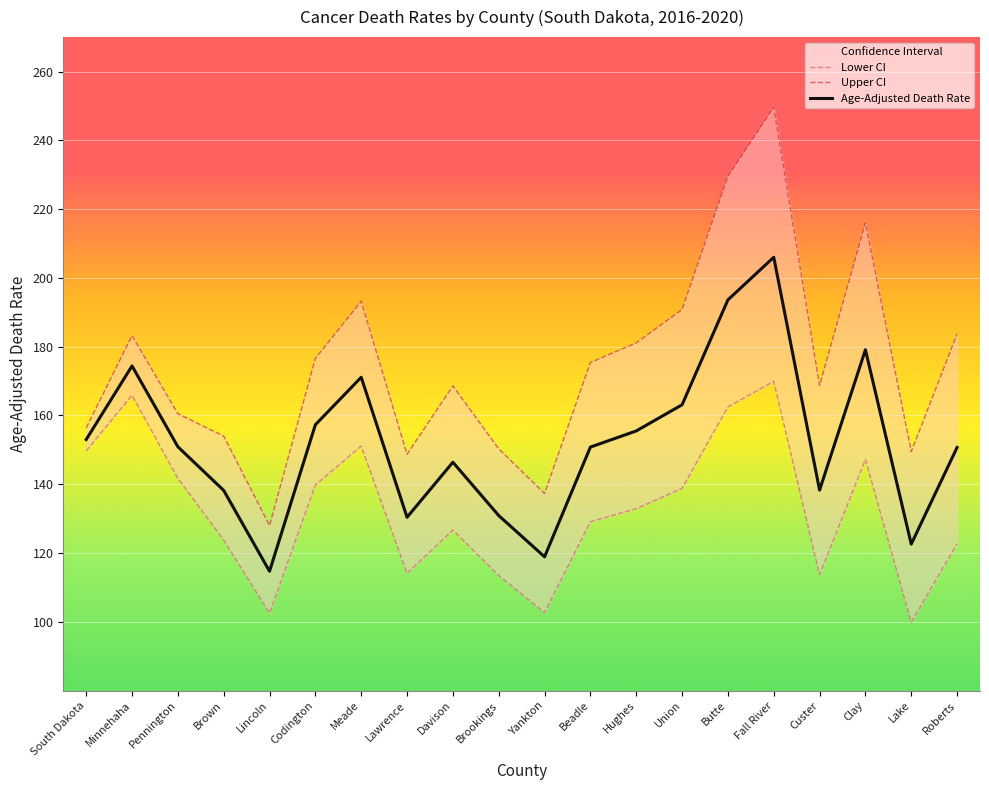

Rank the series by their average value, from lowest to highest.

Lower CI, Age-Adjusted Death Rate, Upper CI